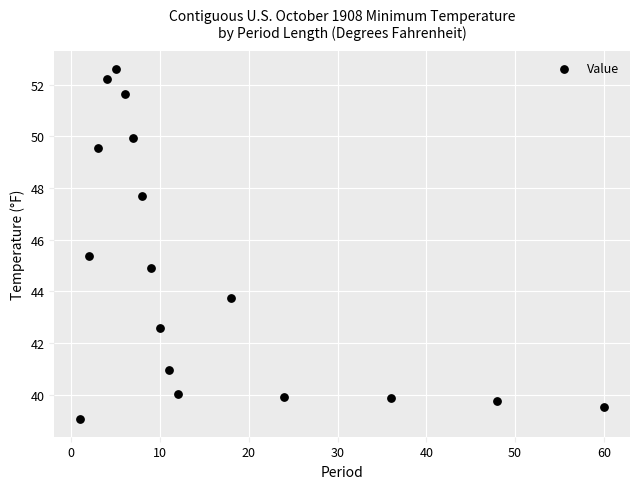

What is the range of X values (max minus min)?

59.0